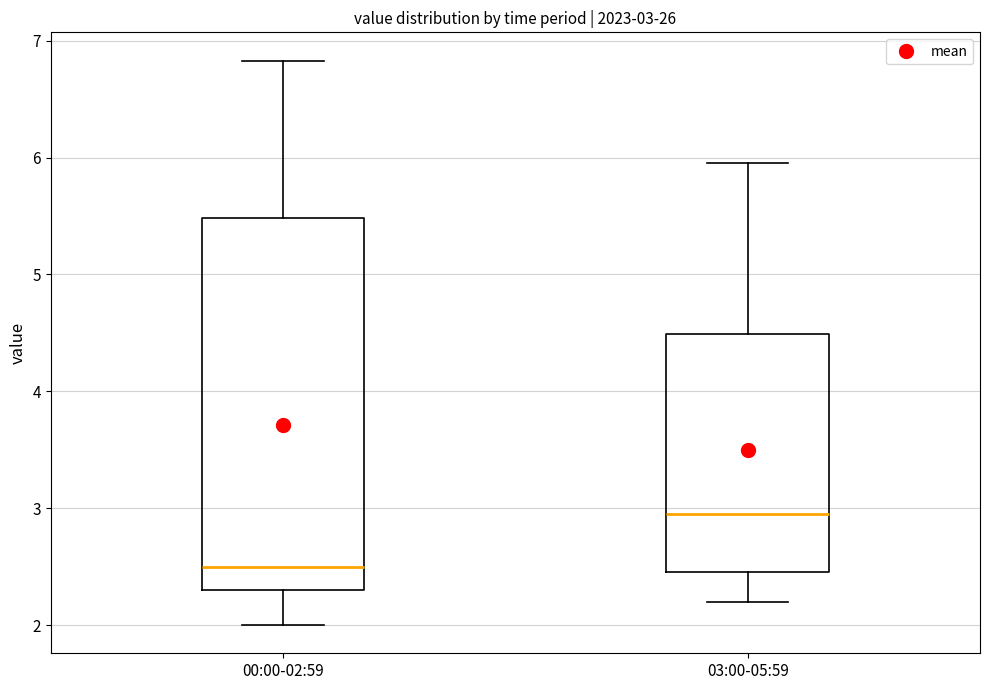

Which box is the tallest, from its lower edge to its upper edge?

00:00-02:59